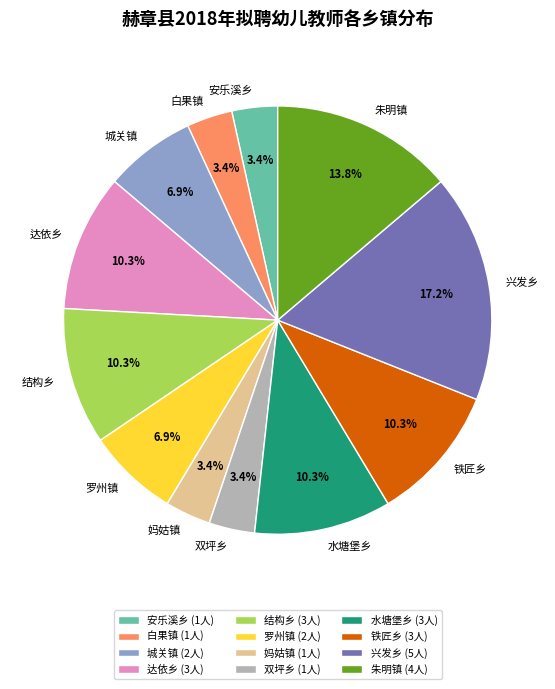

Which slice is the largest?

兴发乡 (5人)